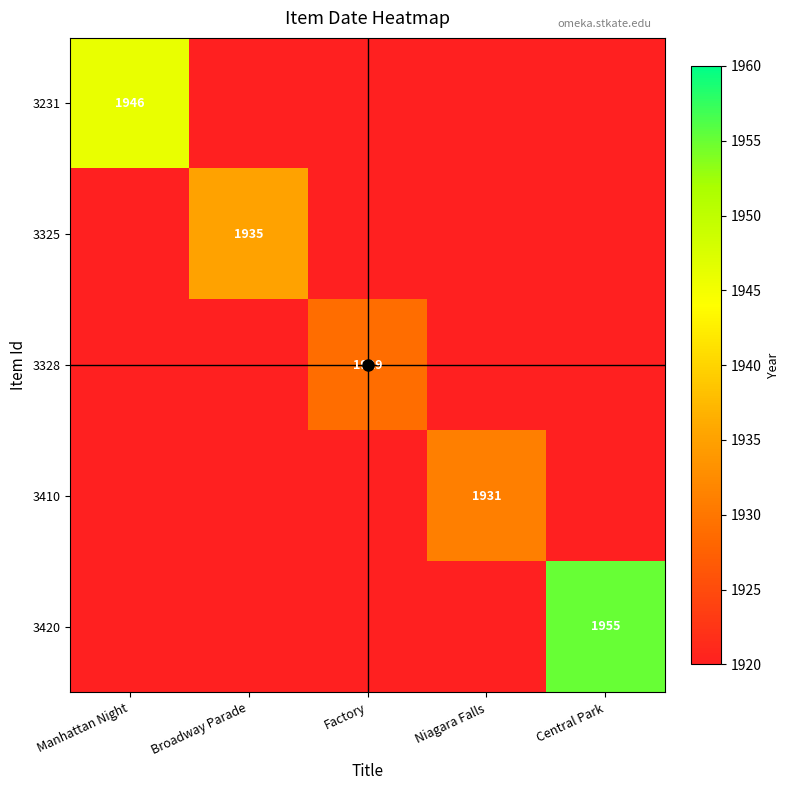

At Broadway Parade, list the series in order from smallest to largest.

3231, 3328, 3410, 3420, 3325